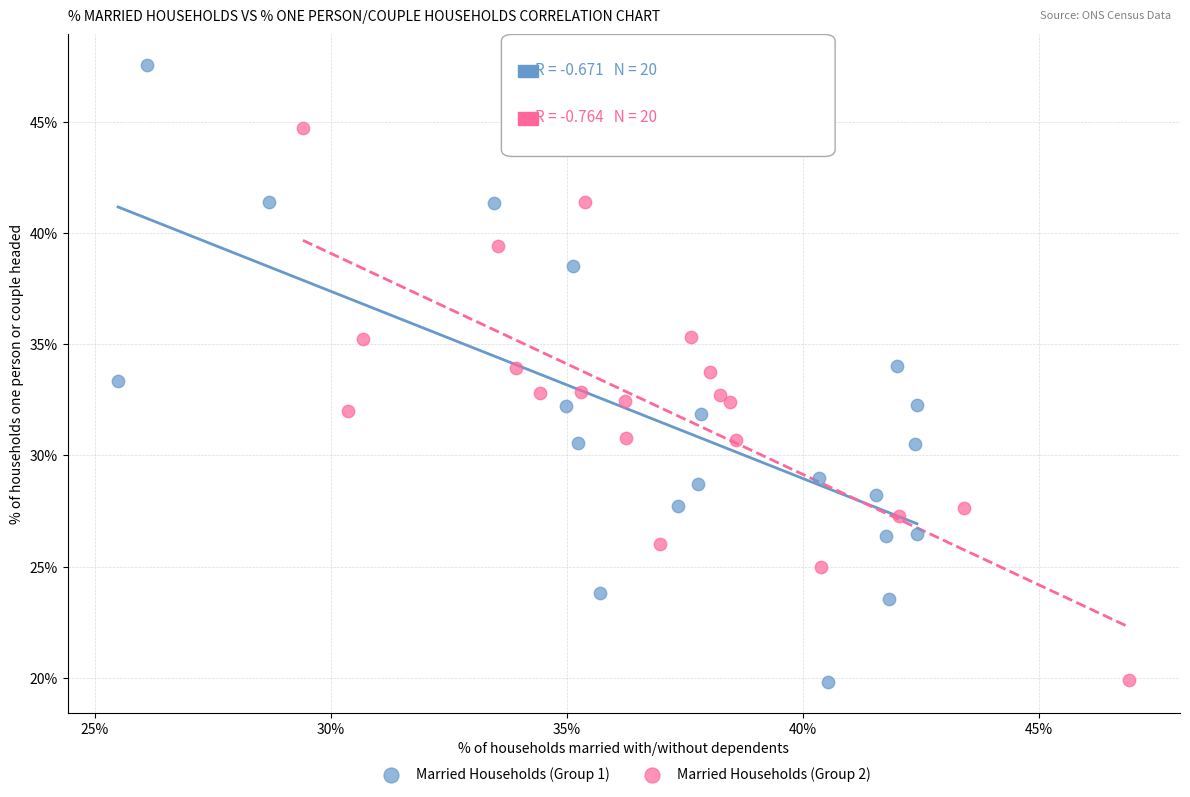

Which series contains the highest Y value?

Married Households (Group 1)